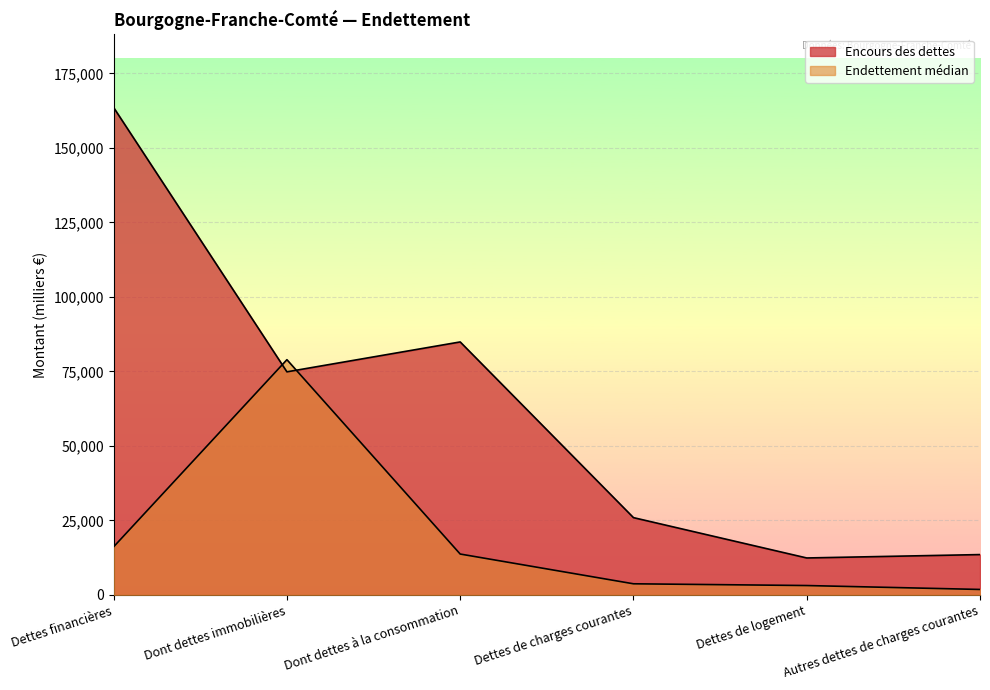

What is the difference between the maximum and minimum values in the Encours des dettes series?

151156.7